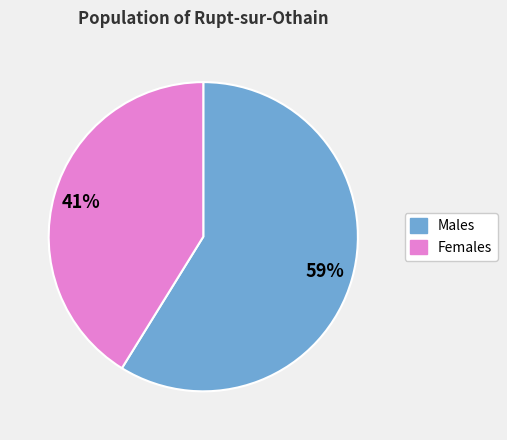

Which slice is the largest?

Males